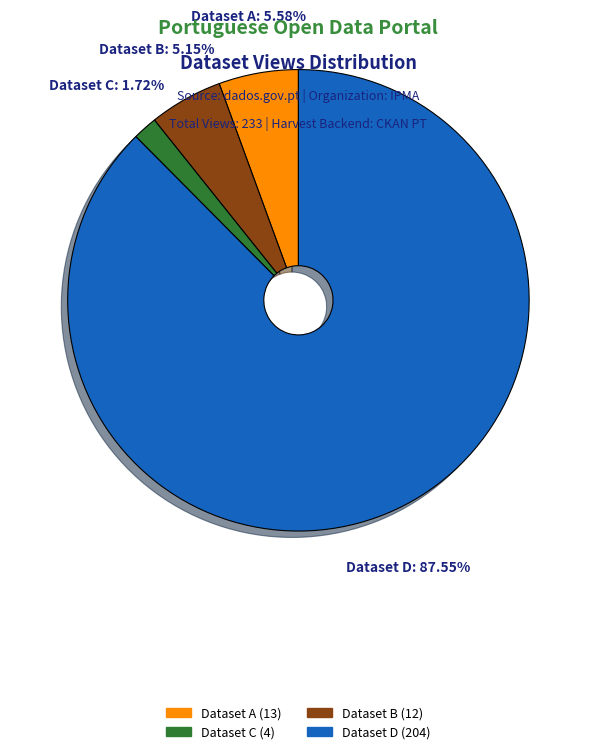

Is there any slice that represents more than half of the pie?

Yes